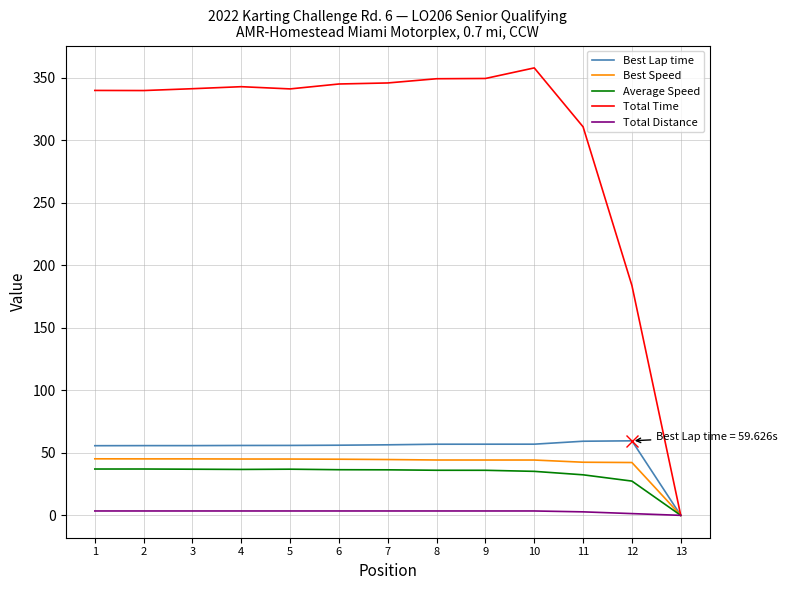

At which label does Total Time reach its peak?

10